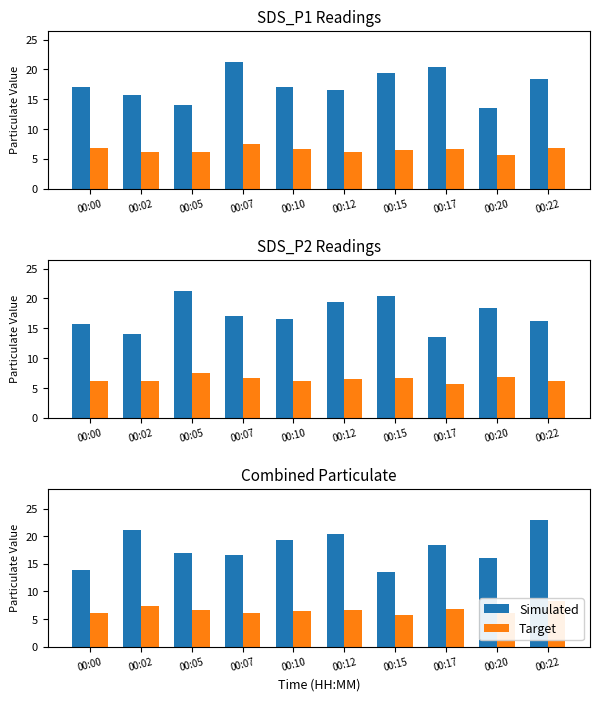

What is the sum of all Simulated values?

179.3